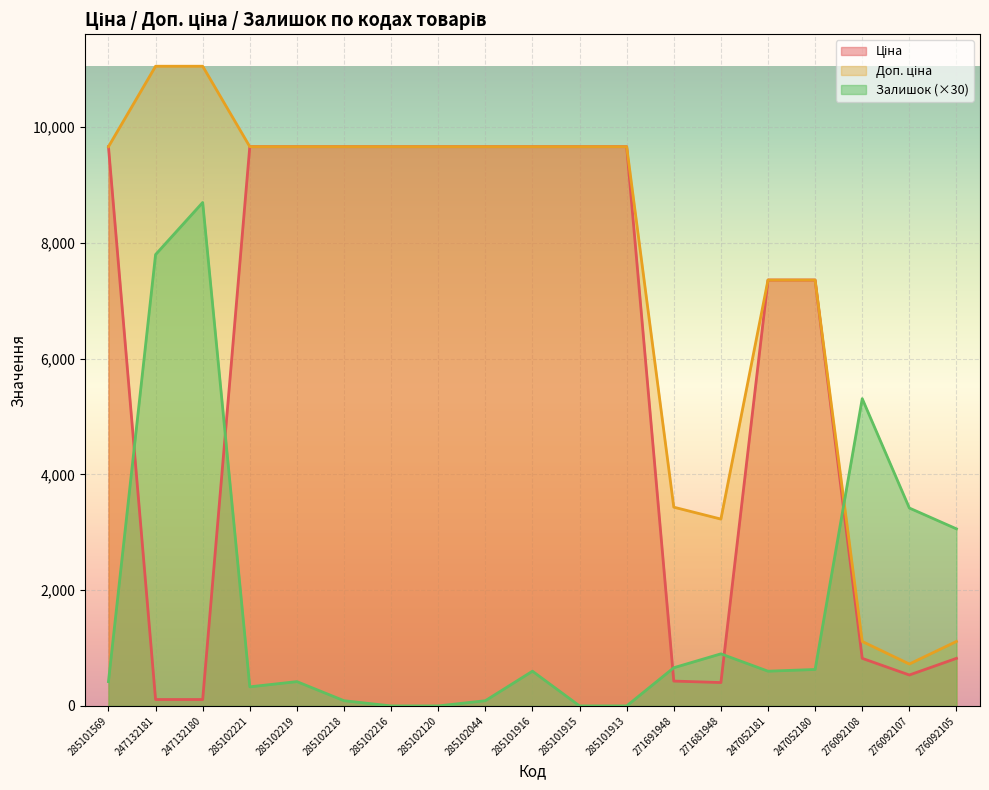

List the labels in order of Ціна value, smallest first.

247132181, 247132180, 271681948, 271691948, 276092107, 276092108, 276092105, 247052181, 247052180, 285101569, 285102221, 285102219, 285102218, 285102216, 285102120, 285102044, 285101916, 285101915, 285101913